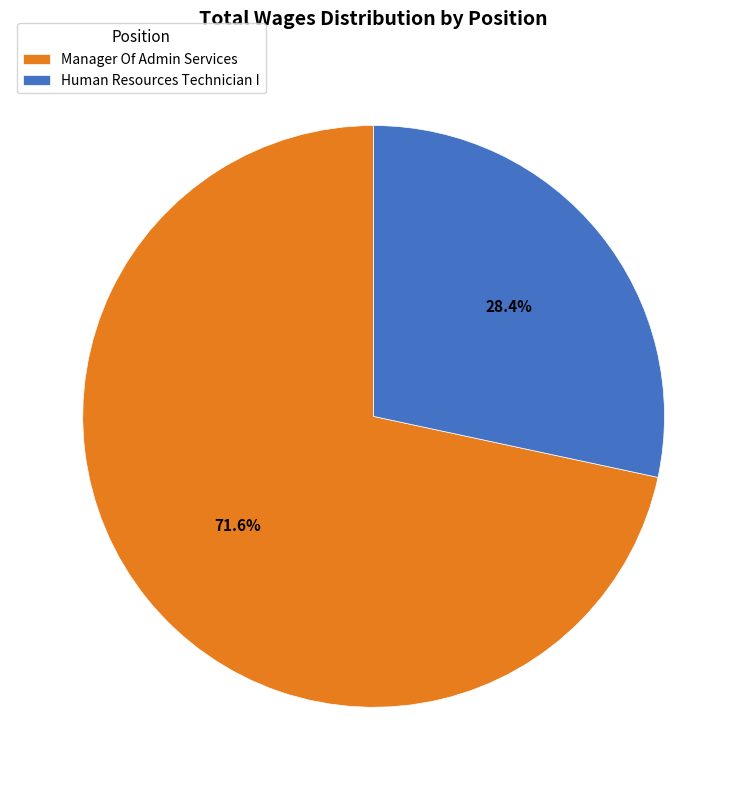

To the nearest percent, what percentage of the pie is Human Resources Technician I?

28%